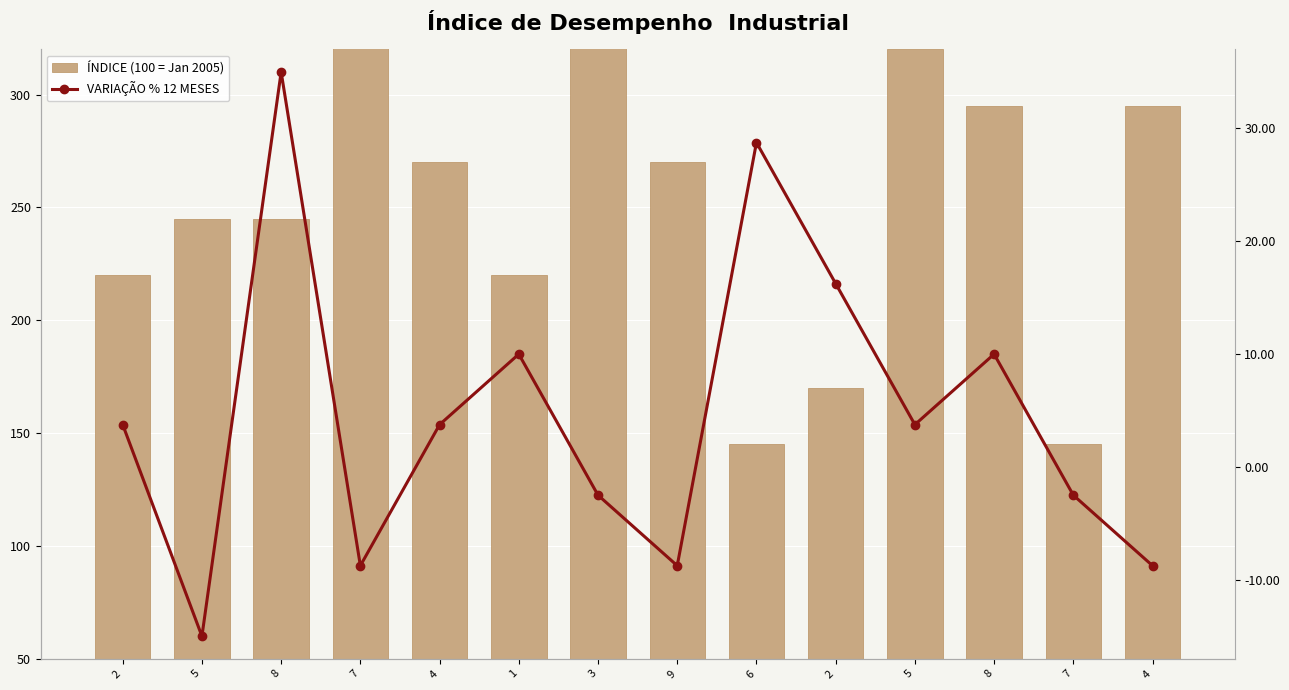

What is the spread (max minus min) of values at 8?

210.0